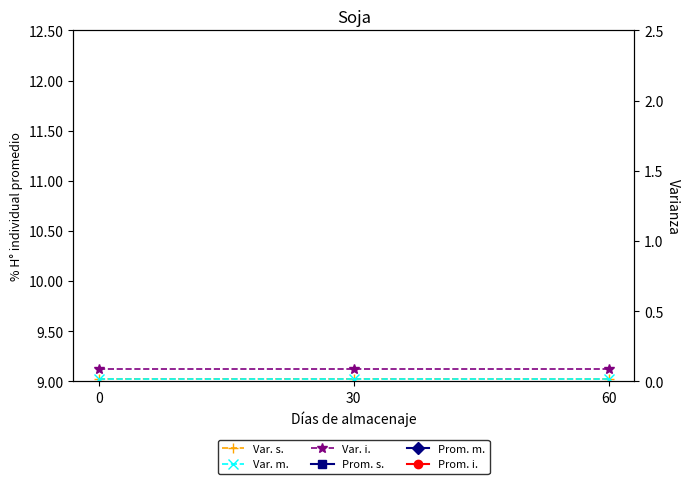

At which label is Prom. s. closest to 0?

60